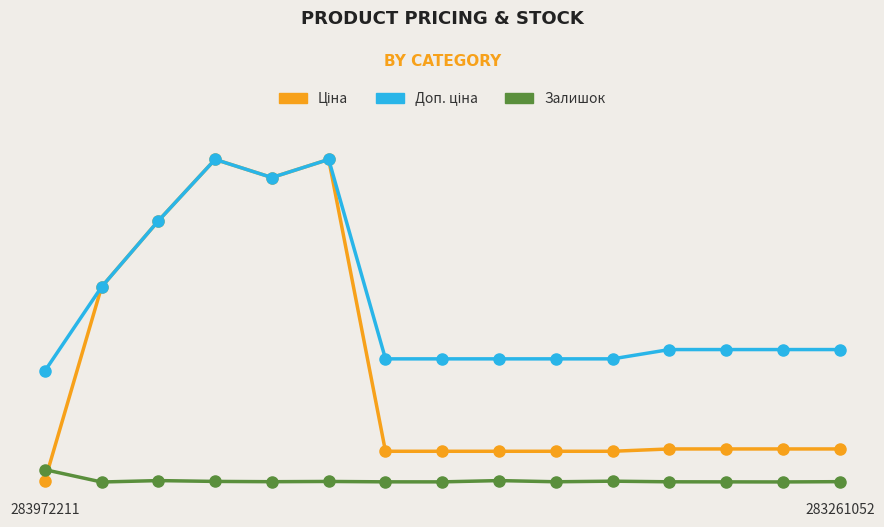

Is this an area chart (filled region under the line)?

No